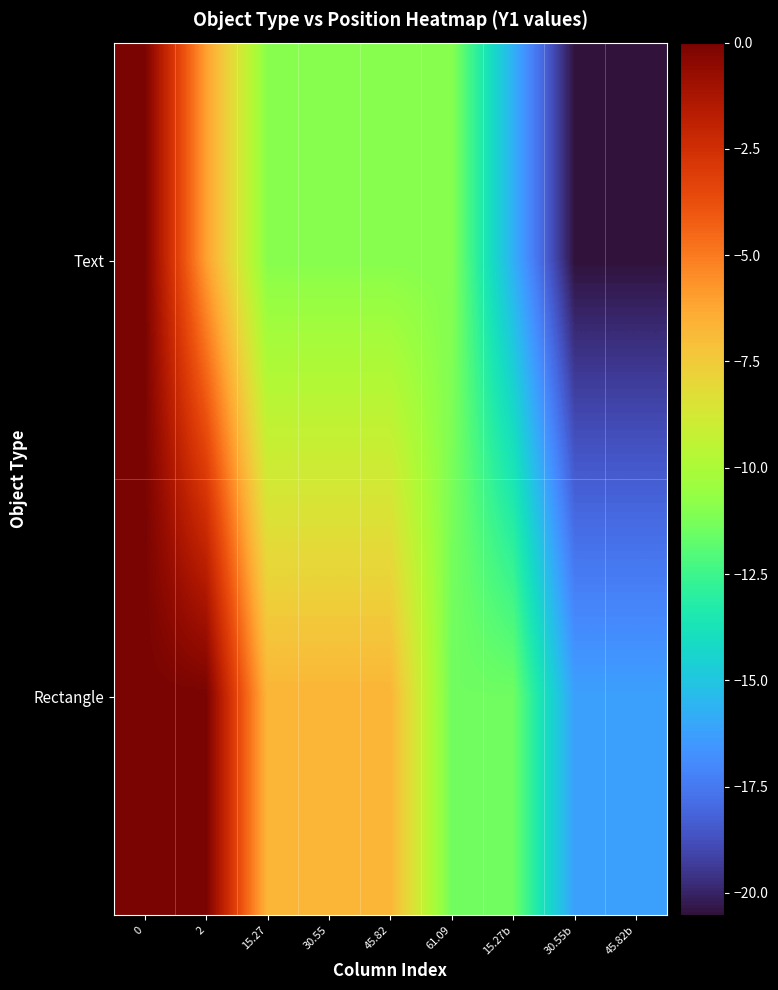

Which series changed the most between 0 and 45.82b?

Text